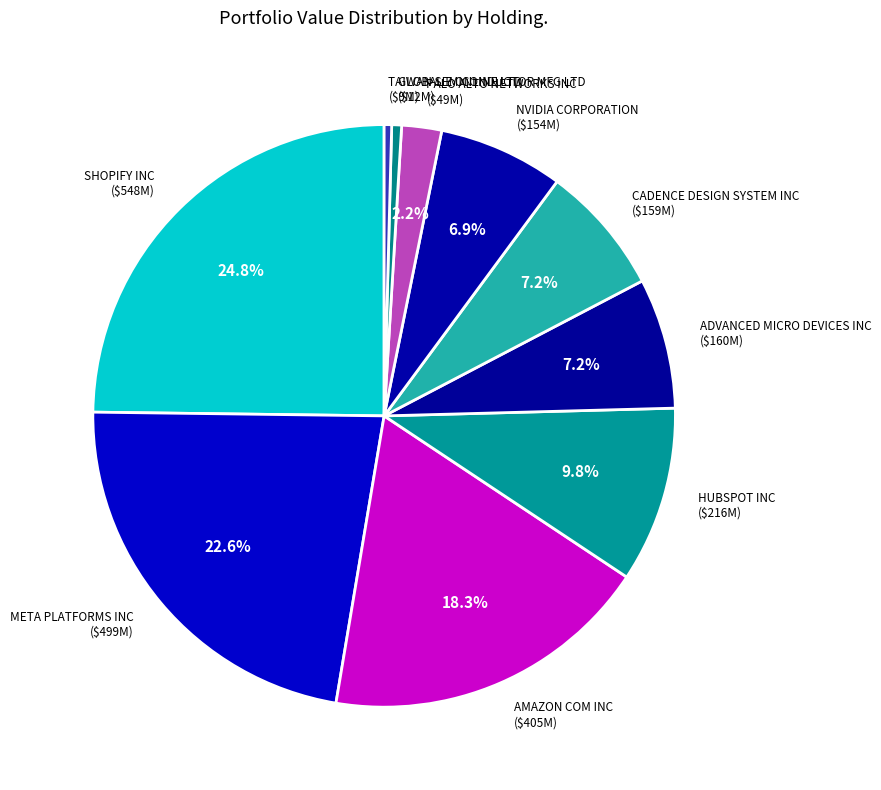

Does GLOBAL E ONLINE LTD account for over 50% of the chart?

No